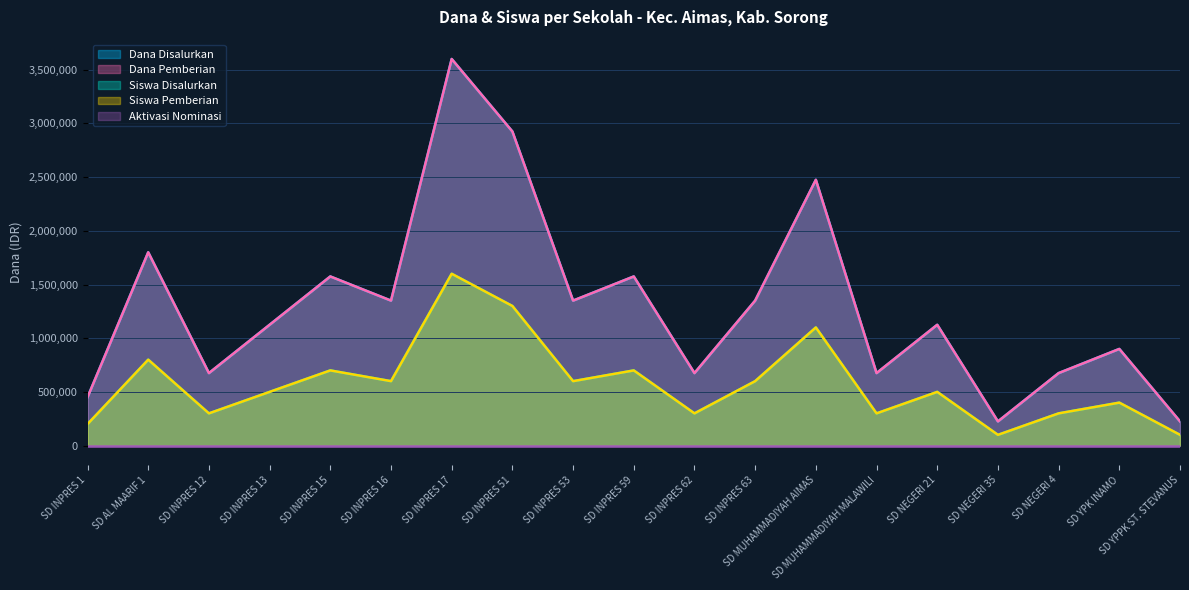

What is the label of the 5th point from the right?

SD NEGERI 21